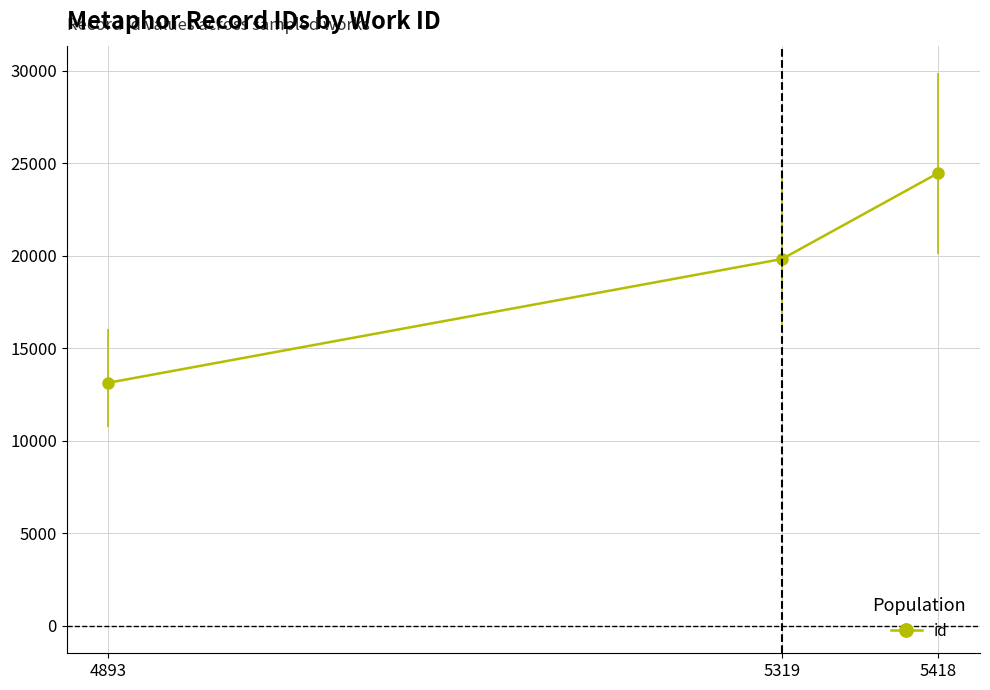

Count the values in the range 13131 to 24480.

3